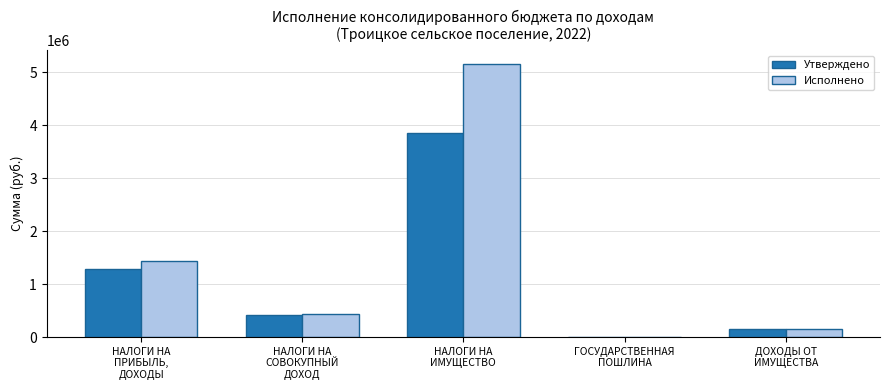

Reading left to right, extract all data points from this chart.

Утверждено: НАЛОГИ НА
ПРИБЫЛЬ,
ДОХОДЫ=1280000.0	НАЛОГИ НА
СОВОКУПНЫЙ
ДОХОД=424100.0	НАЛОГИ НА
ИМУЩЕСТВО=3854200.0	ГОСУДАРСТВЕННАЯ
ПОШЛИНА=8300.0	ДОХОДЫ ОТ
ИМУЩЕСТВА=145700.0
Исполнено: НАЛОГИ НА
ПРИБЫЛЬ,
ДОХОДЫ=1433176.8	НАЛОГИ НА
СОВОКУПНЫЙ
ДОХОД=441591.1	НАЛОГИ НА
ИМУЩЕСТВО=5158528.2	ГОСУДАРСТВЕННАЯ
ПОШЛИНА=7150.0	ДОХОДЫ ОТ
ИМУЩЕСТВА=145663.2